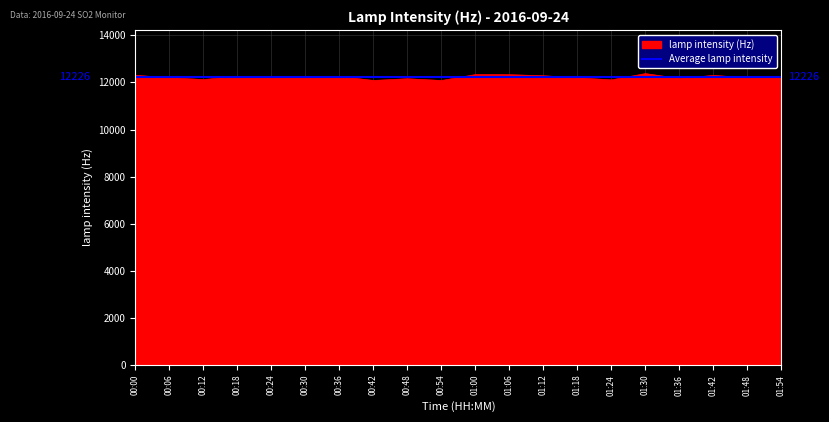

The value of Average lamp intensity at 01:48 is 12220. True or false?

True